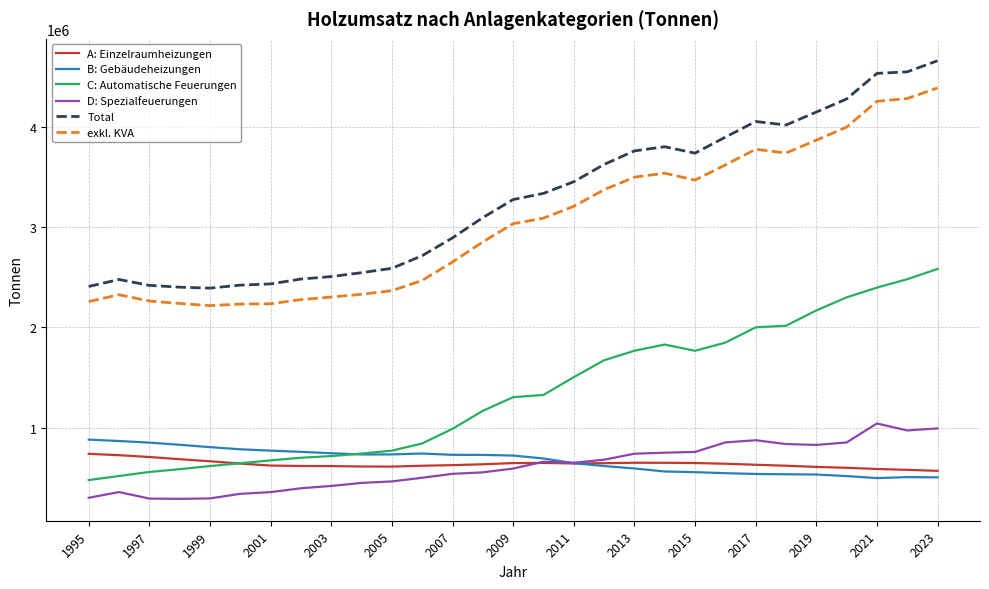

In C: Automatische Feuerungen, how many points are higher than both neighbors (excluding endpoints)?

1